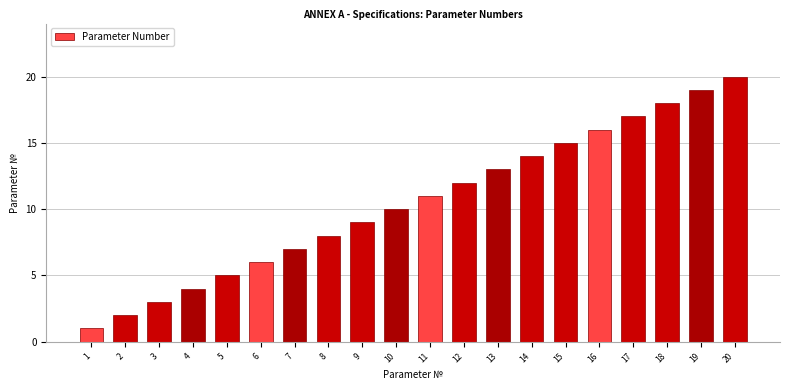

Count the number of data series in this chart.

1